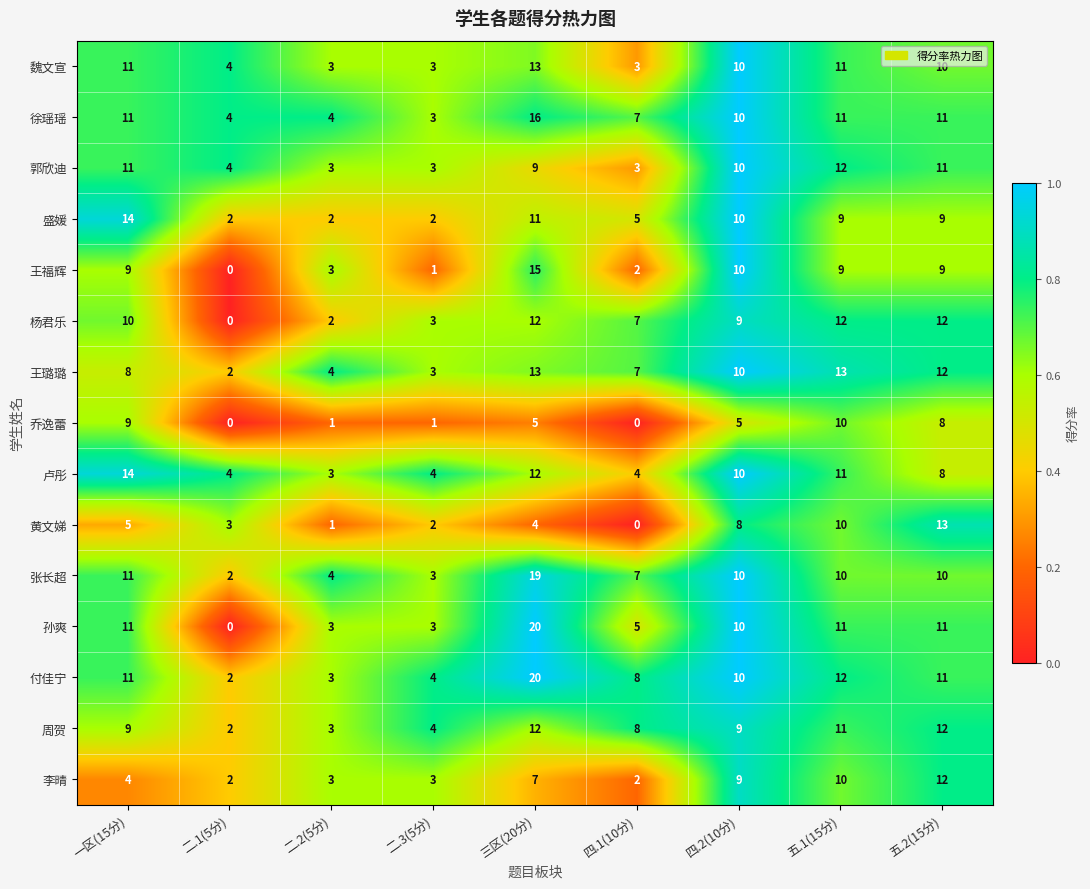

What is the greatest value displayed?

20